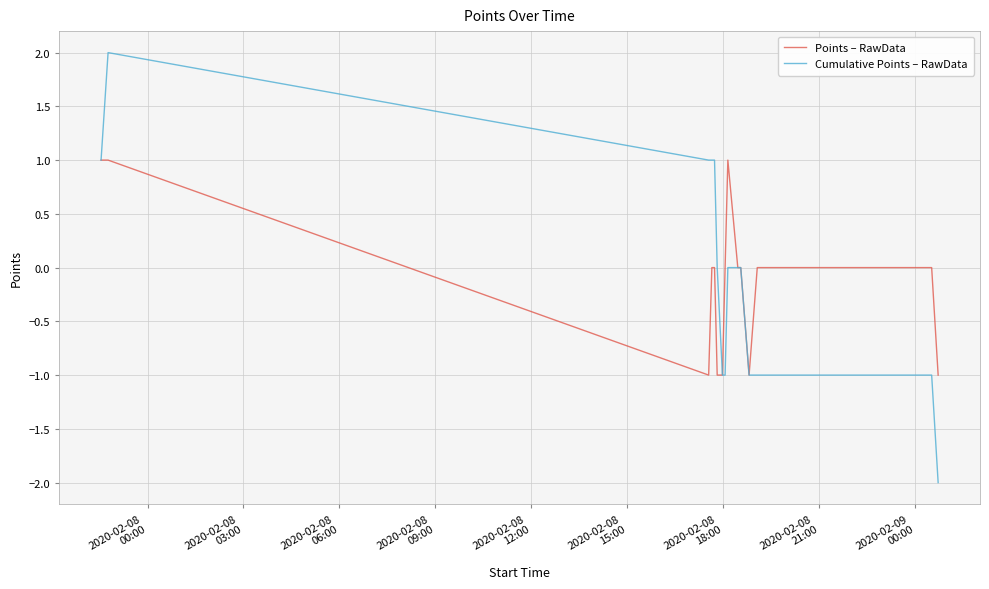

Rank the series by their maximum value, from lowest to highest.

Points – RawData, Cumulative Points – RawData